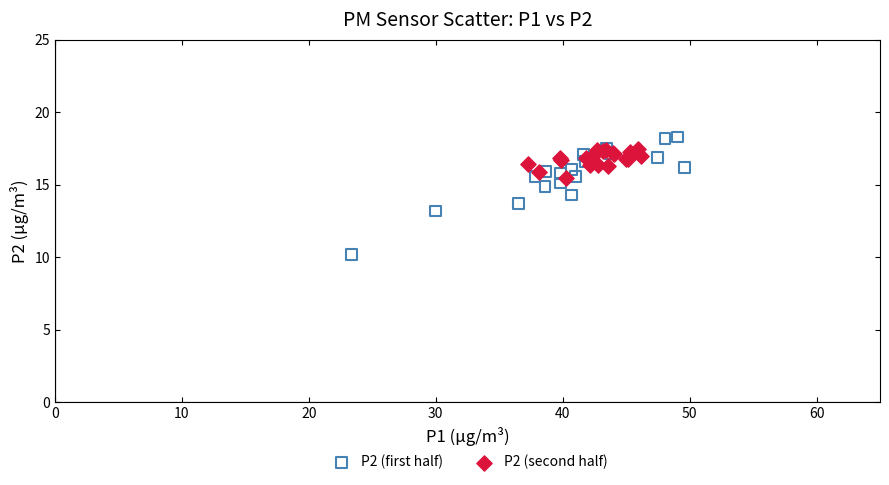

Which series has the widest spread of Y values?

P2 (first half)